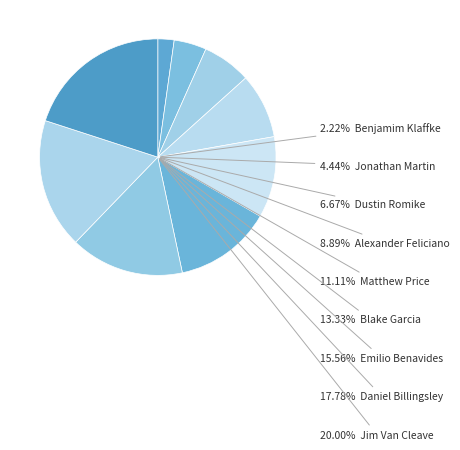

Which slice is the smallest?

Benjamim Klaffke